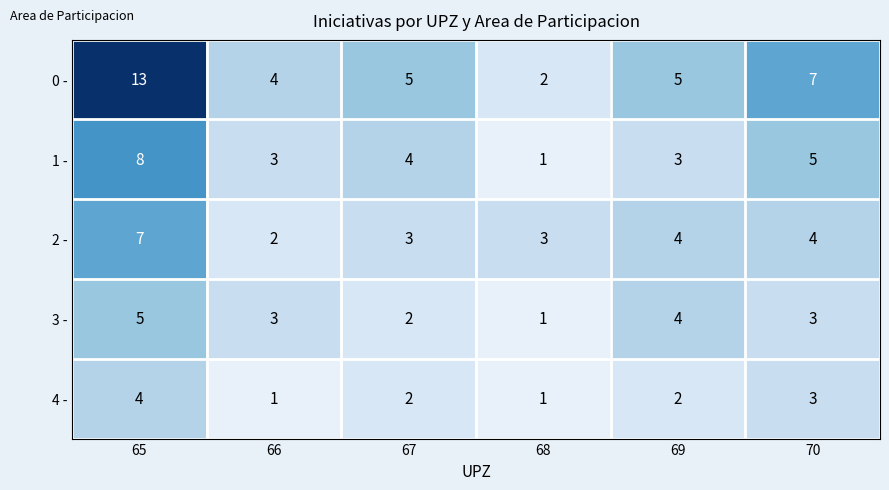

Which category has the highest value in the 3 - series?

65